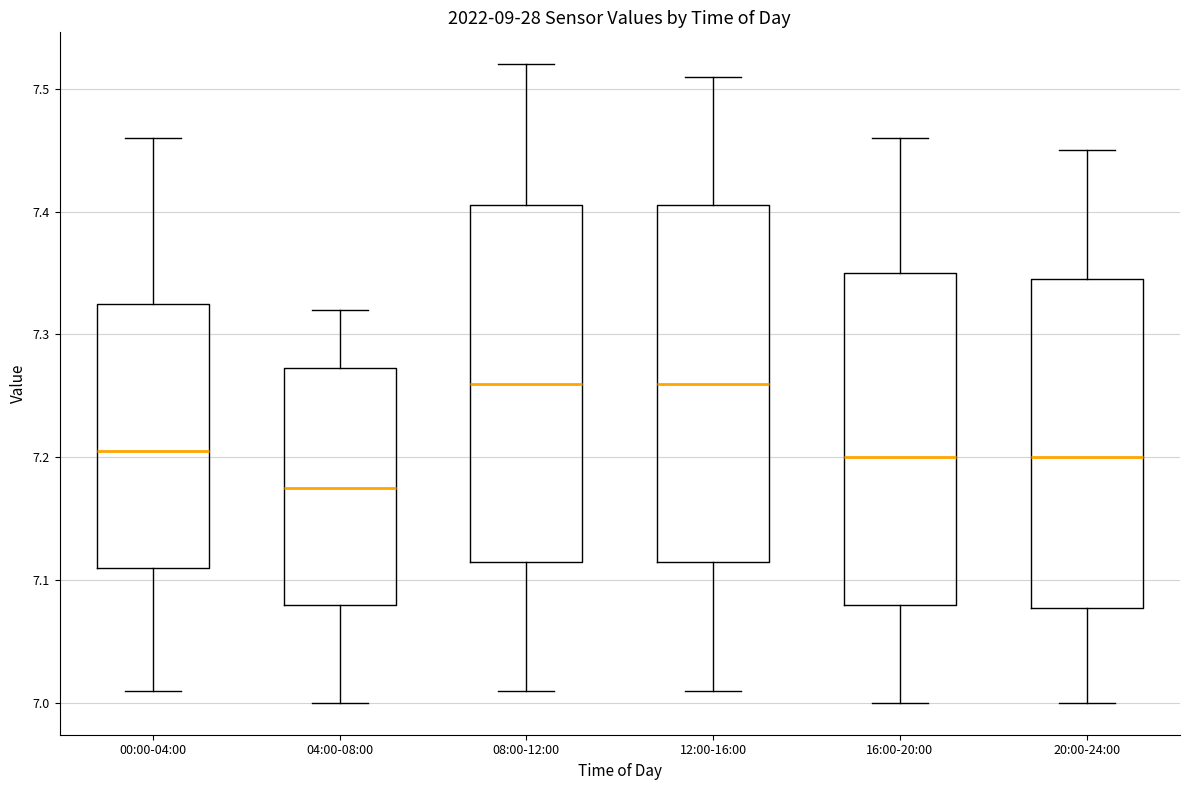

Which box's median line is the lowest?

04:00-08:00